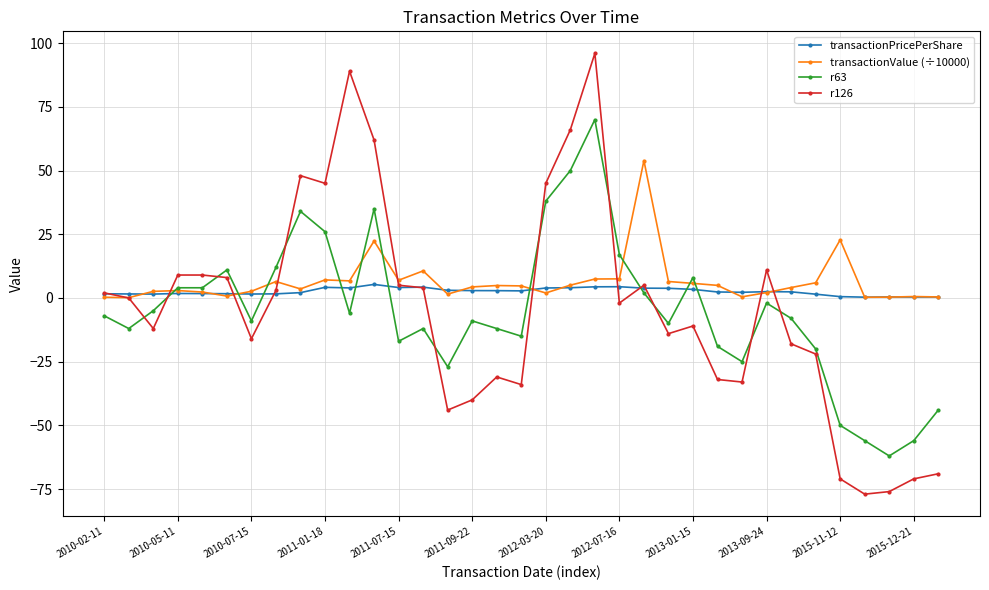

What is the smallest value displayed?

-77.0